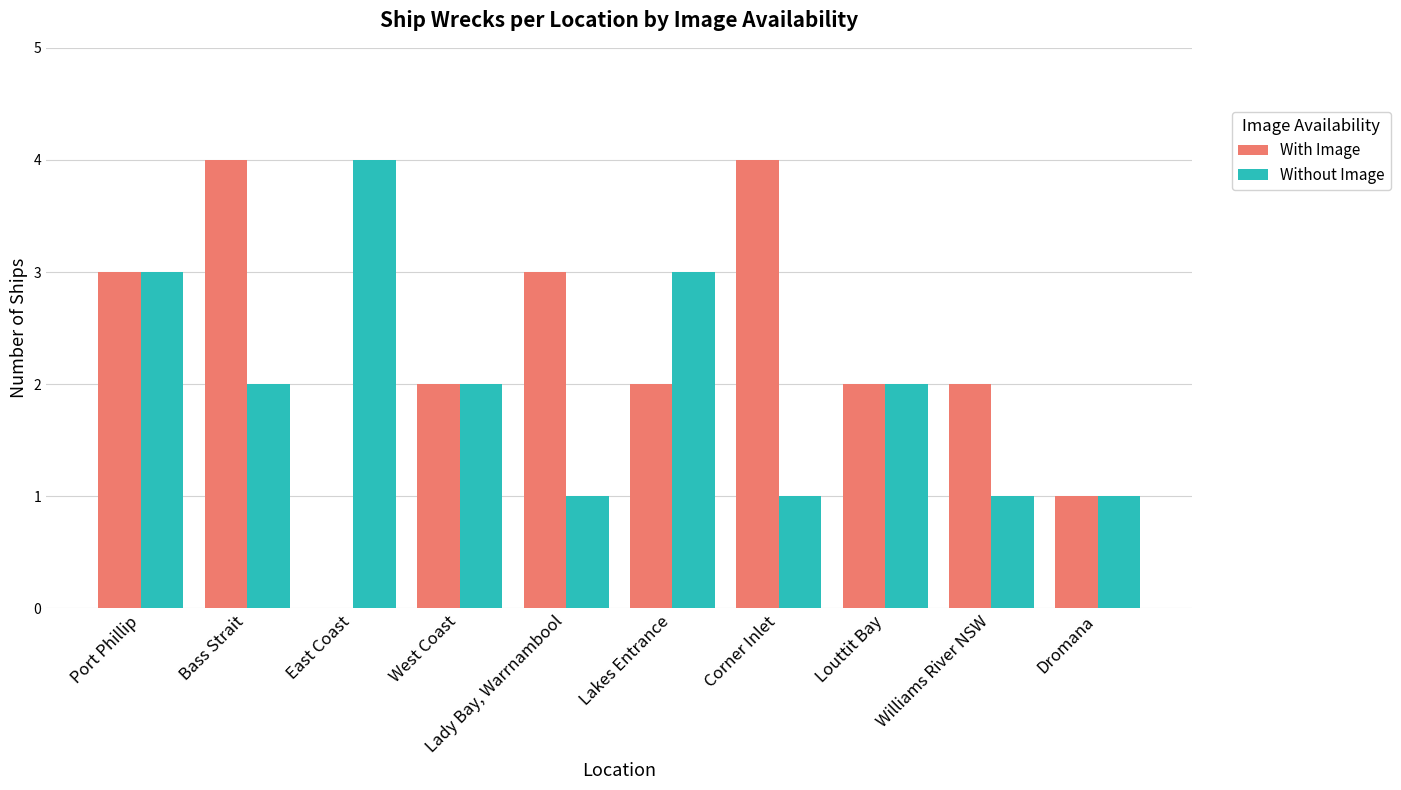

Is it true that Without Image equals 5 at Lakes Entrance?

False